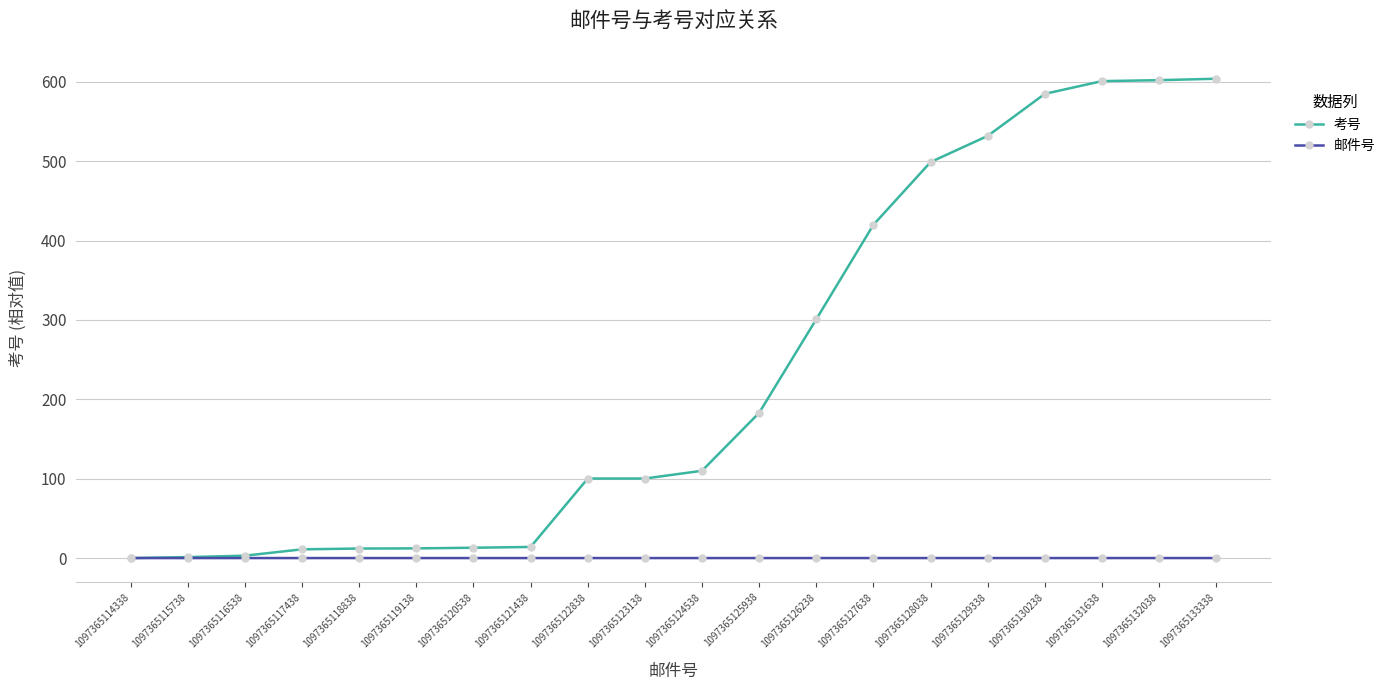

What is the maximum value shown in the chart?

604.0